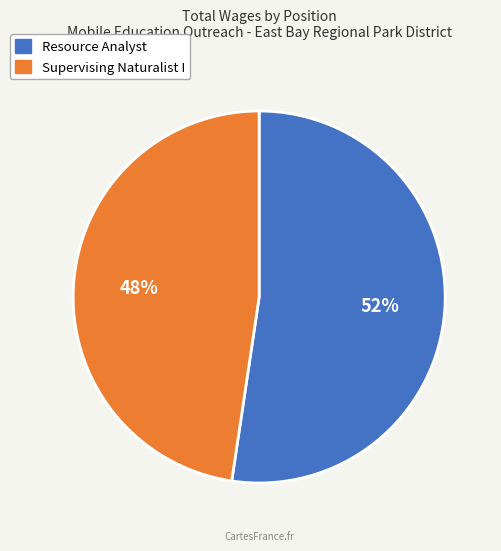

Do Resource Analyst and Supervising Naturalist I together represent more than half of the pie?

Yes